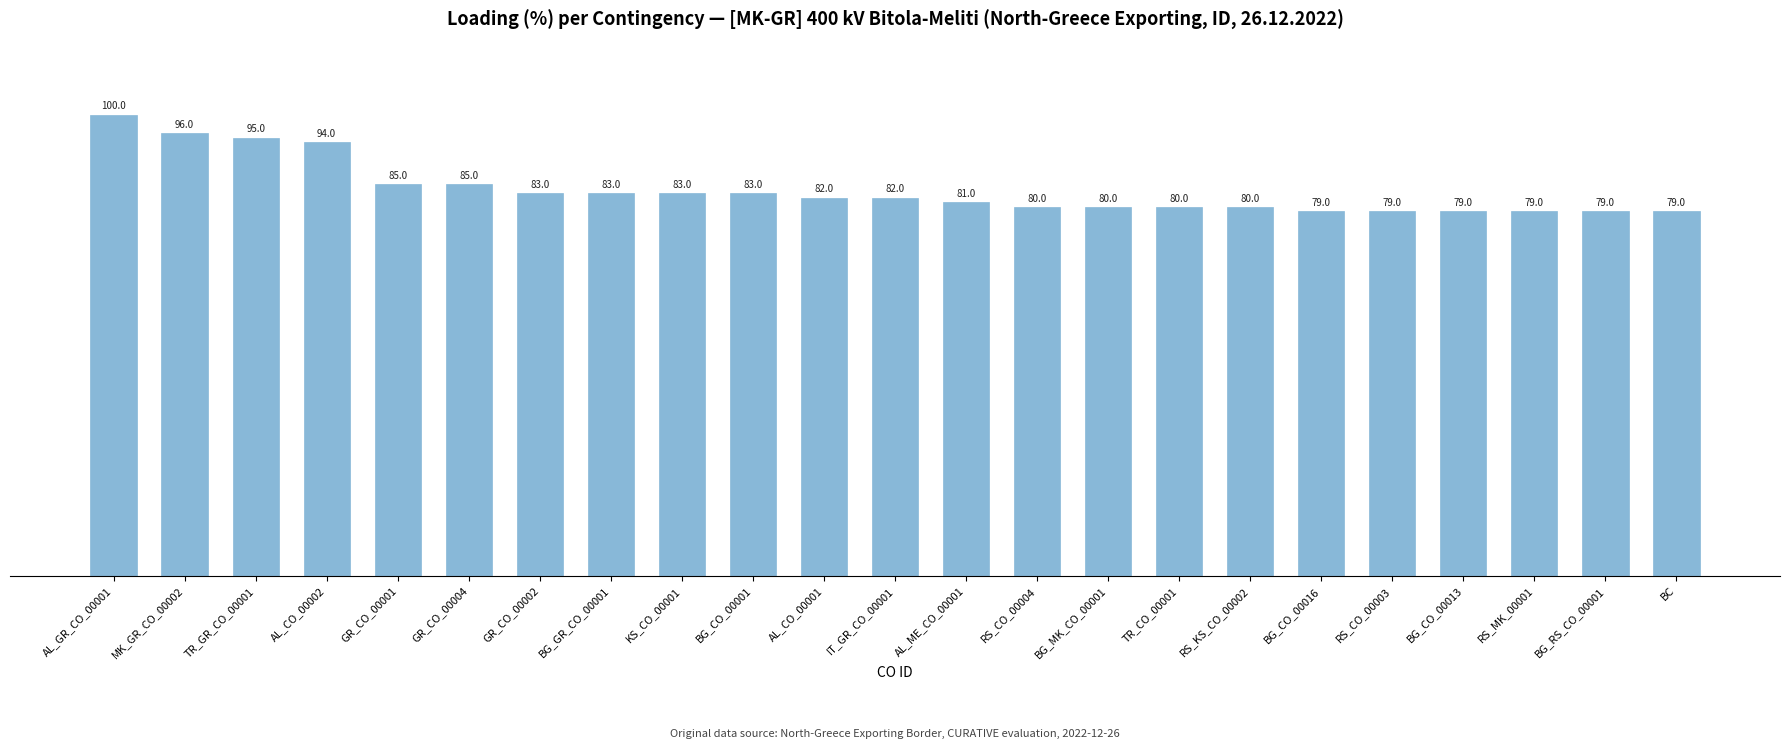

What is the approximate value at AL_CO_00001, to the nearest 5?

80